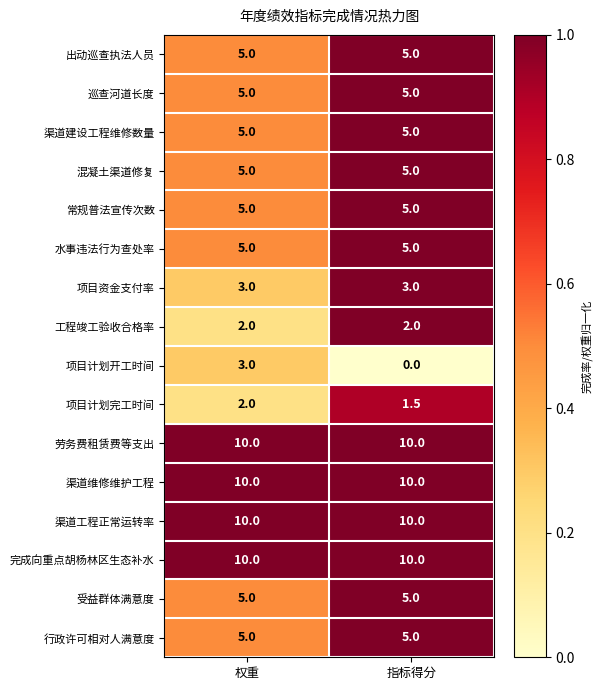

What is the approximate value of 工程竣工验收合格率 at 指标得分?

2.0